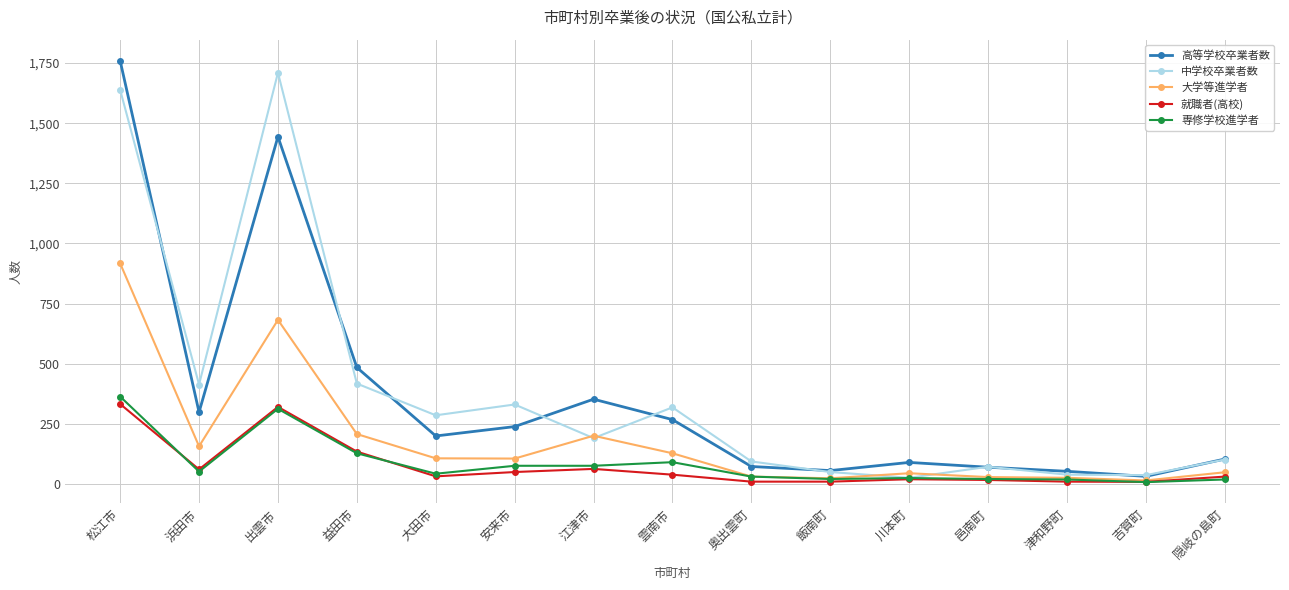

Is this an area chart (filled region under the line)?

No